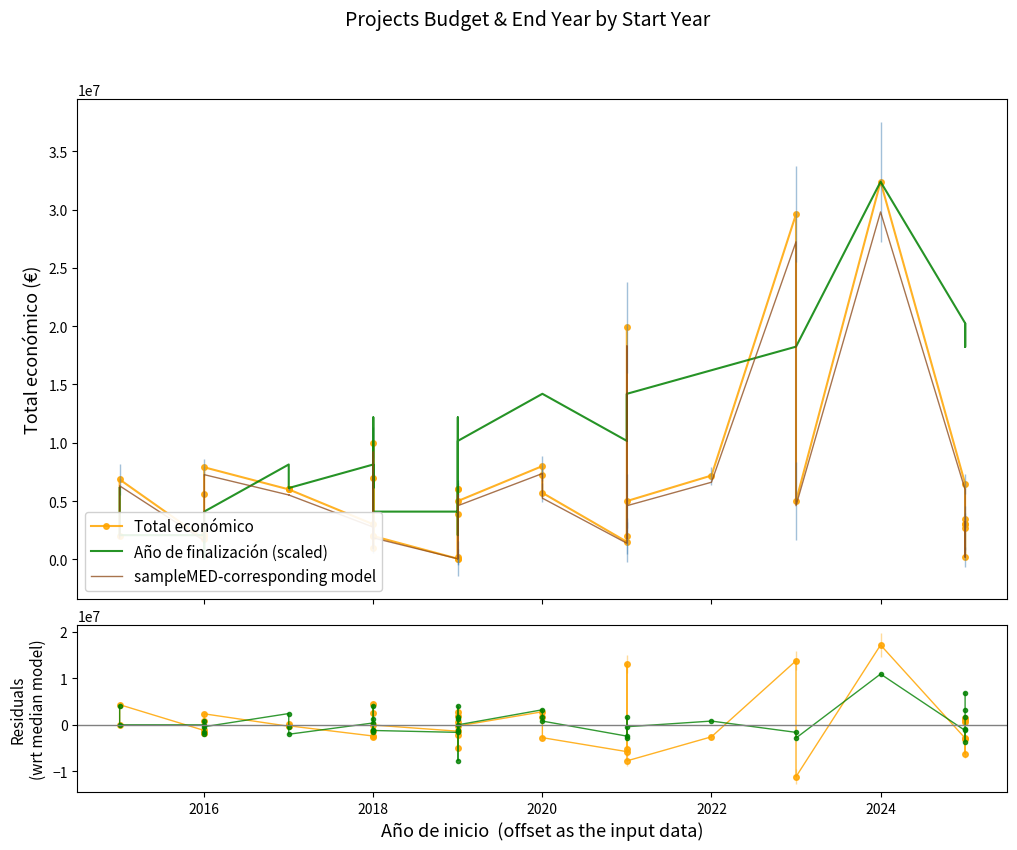

True or false: Residuals (Año finalización) has more than 1 interior local peaks.

True